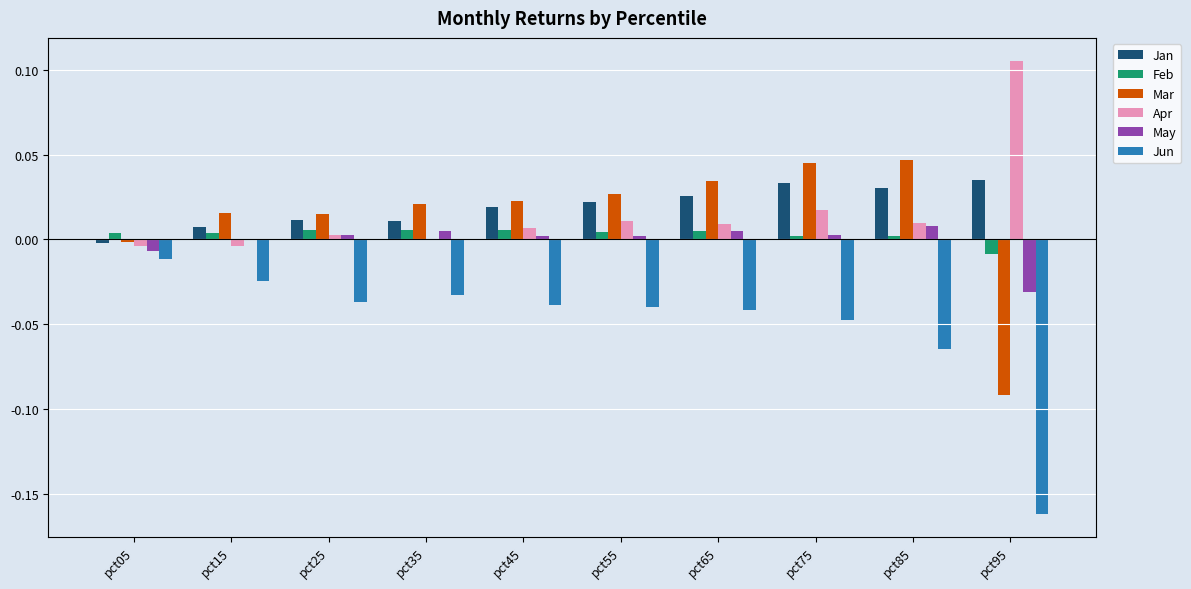

Between pct35 and pct95, which series saw the biggest shift?

Jun